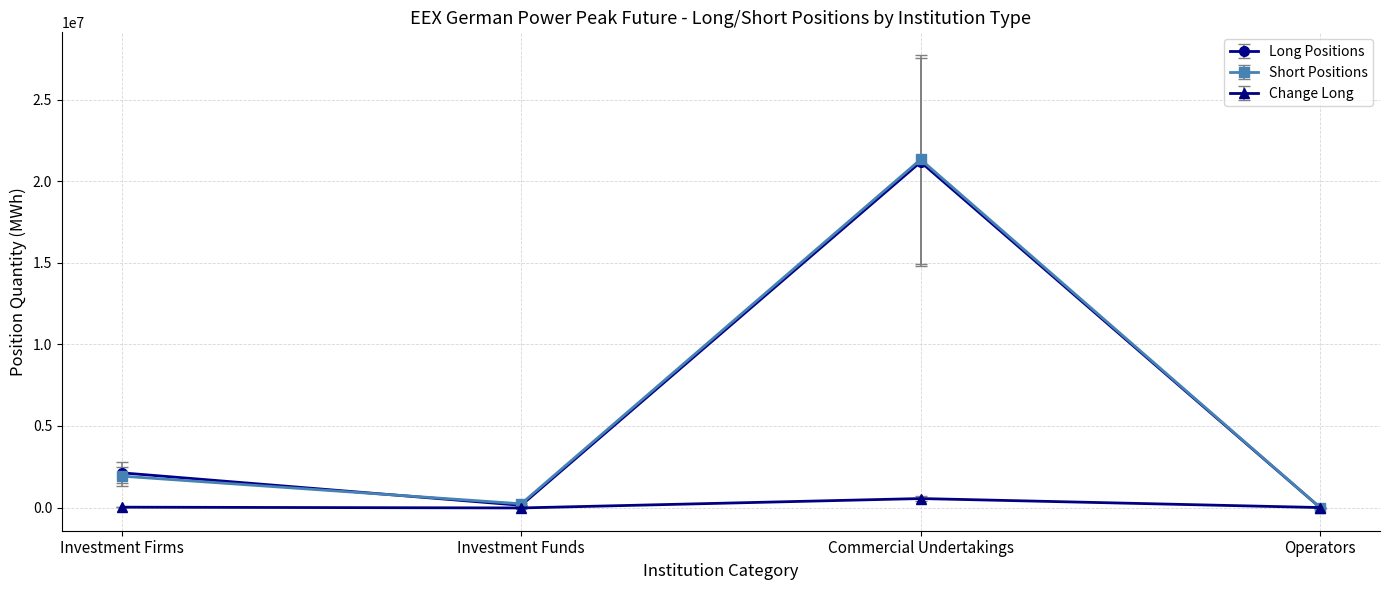

Is the value of Long Positions at Investment Funds greater than the value of Short Positions at Investment Firms?

No